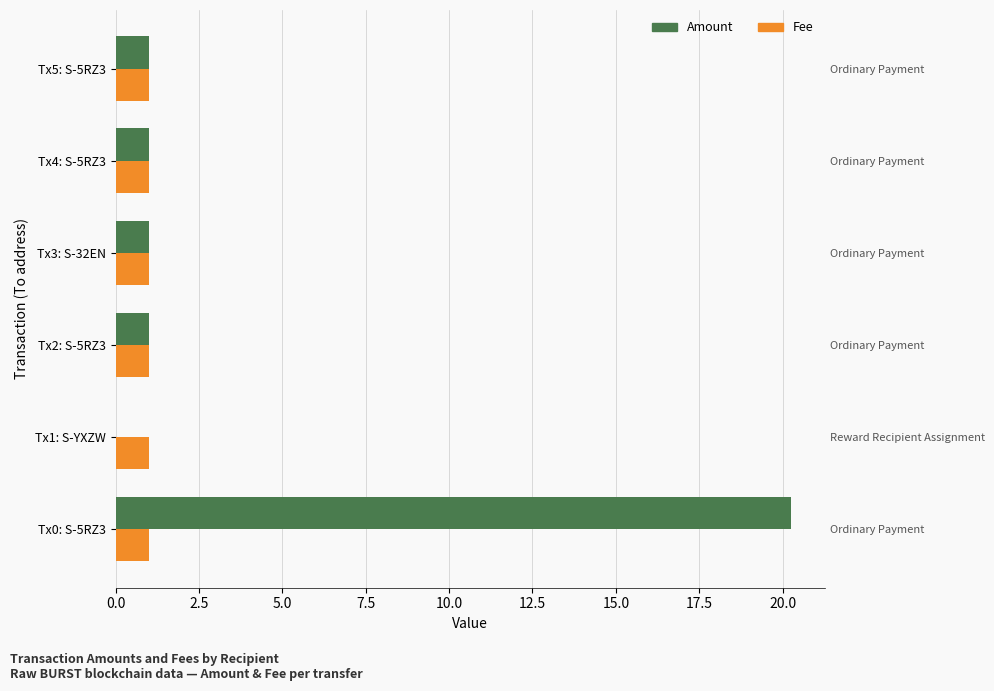

At how many categories does at least one series exceed 14?

1